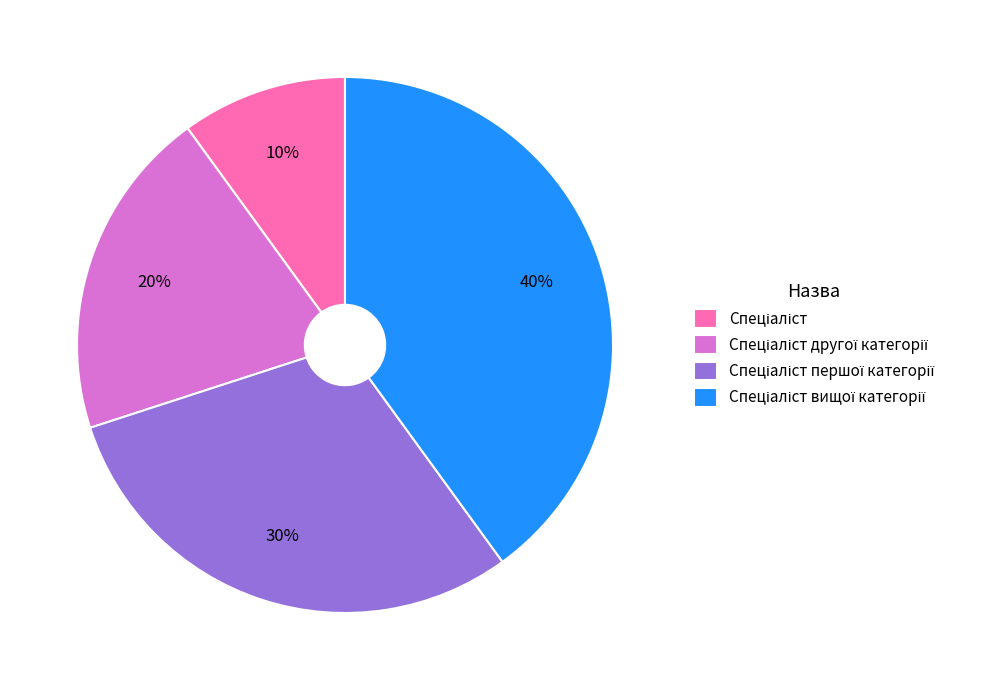

To the nearest percent, what is the average slice percentage?

25%